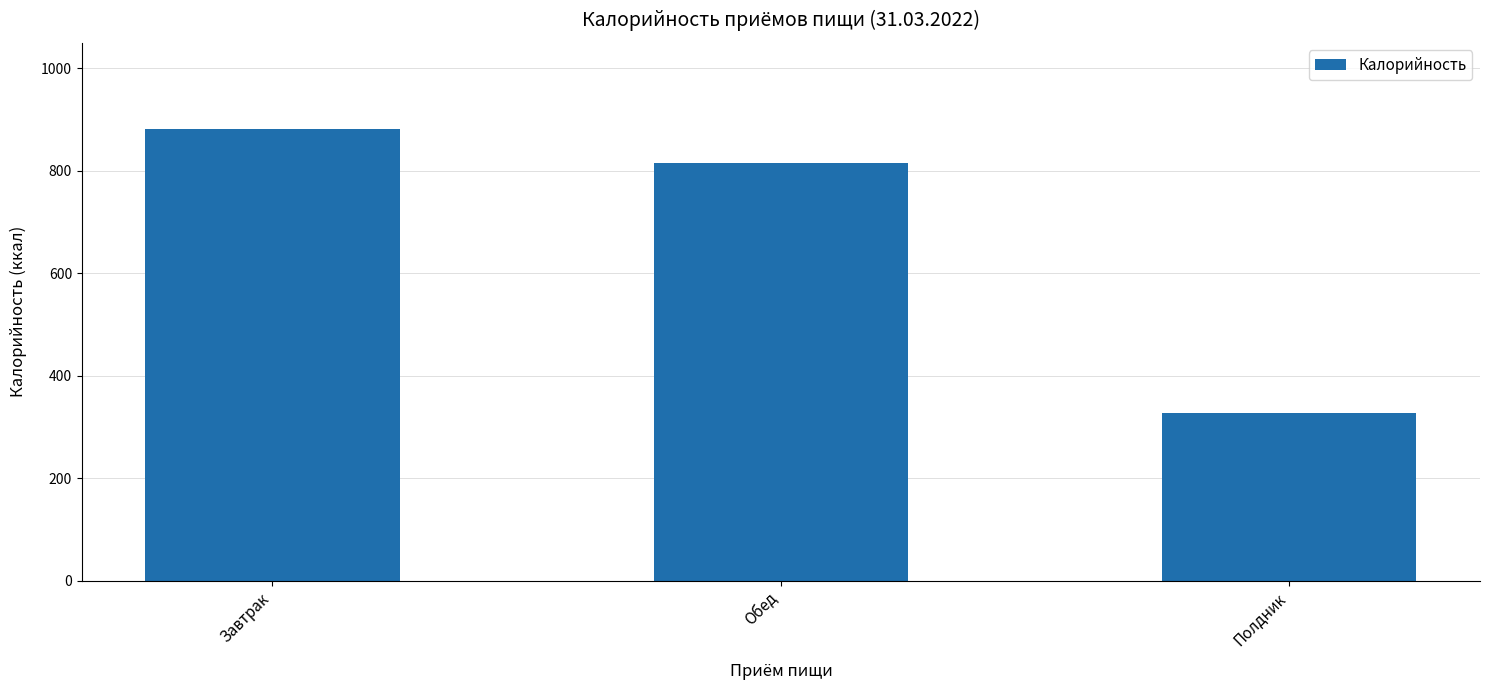

Where does the data first go above 815?

Завтрак